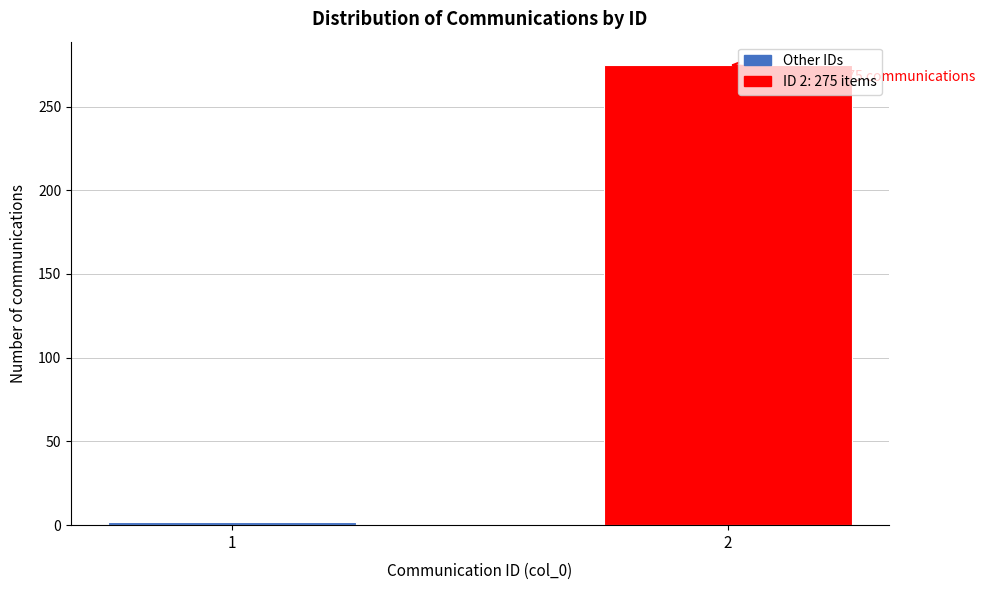

Reading right to left, extract all data points from this chart.

2=275	1=2